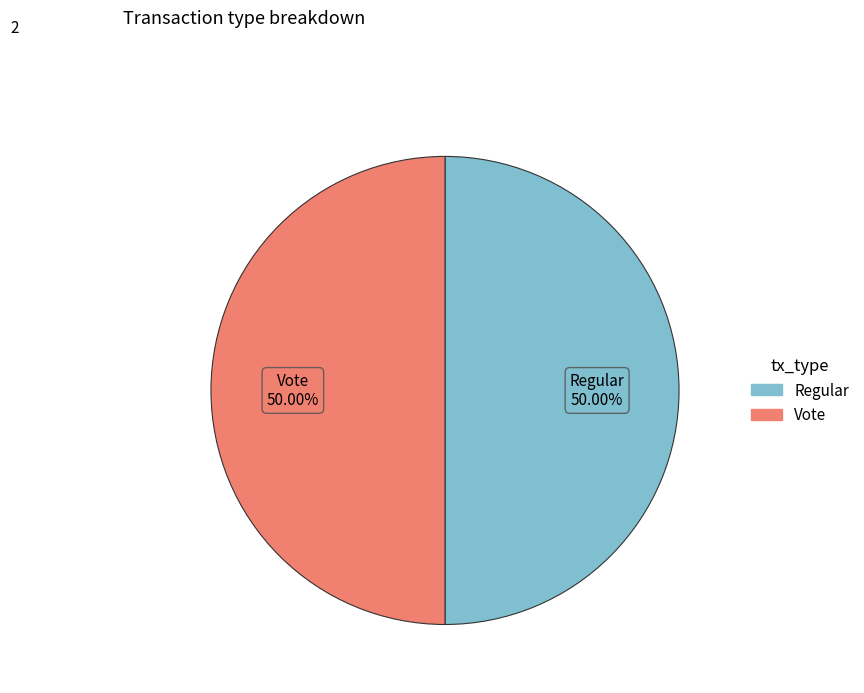

Is it true that Vote is 50% of the pie?

True